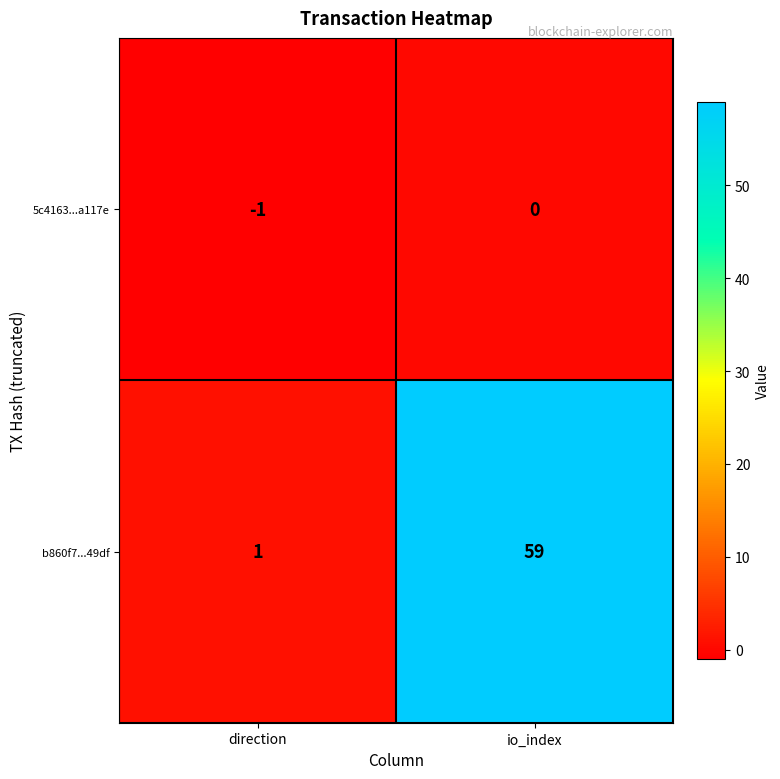

True or false: b860f7...49df has a value of 1 at direction.

True